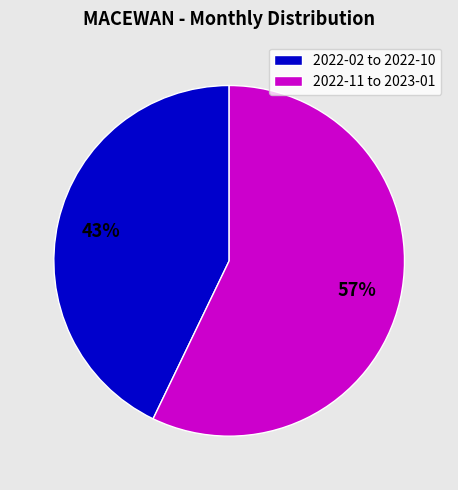

Approximately how many times larger is the value at 2022-02 to 2022-10 compared to 2022-11 to 2023-01?

0.8